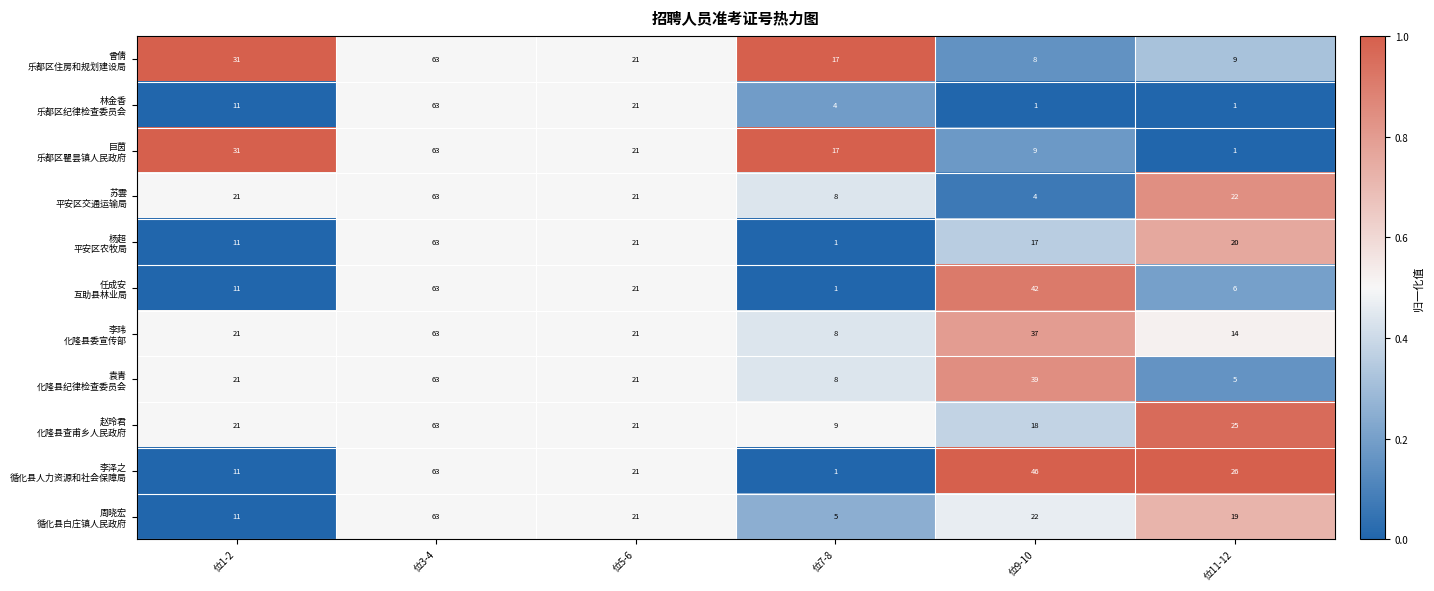

At how many categories does at least one series exceed 20?

5